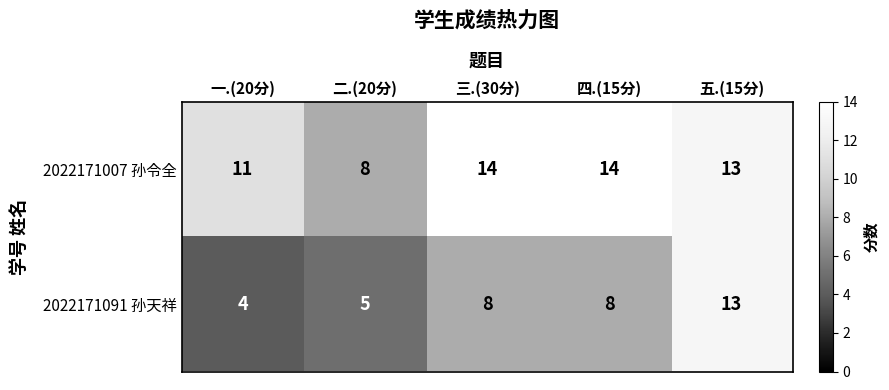

Reading left to right, list all the values displayed in this chart.

2022171007 孙令全: 一.(20分)=11	二.(20分)=8	三.(30分)=14	四.(15分)=14	五.(15分)=13
2022171091 孙天祥: 一.(20分)=4	二.(20分)=5	三.(30分)=8	四.(15分)=8	五.(15分)=13